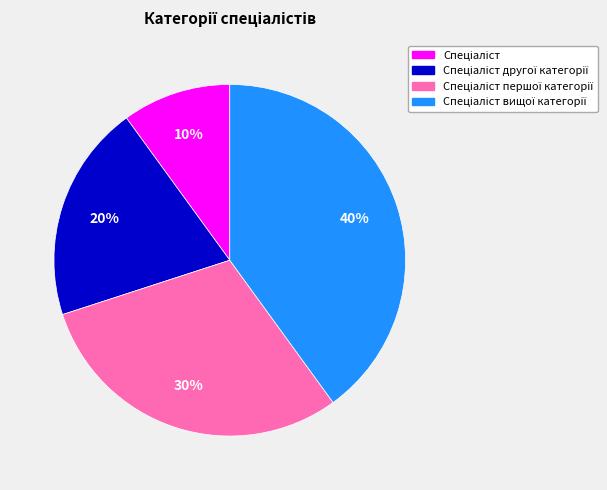

Does any single category account for the majority?

No